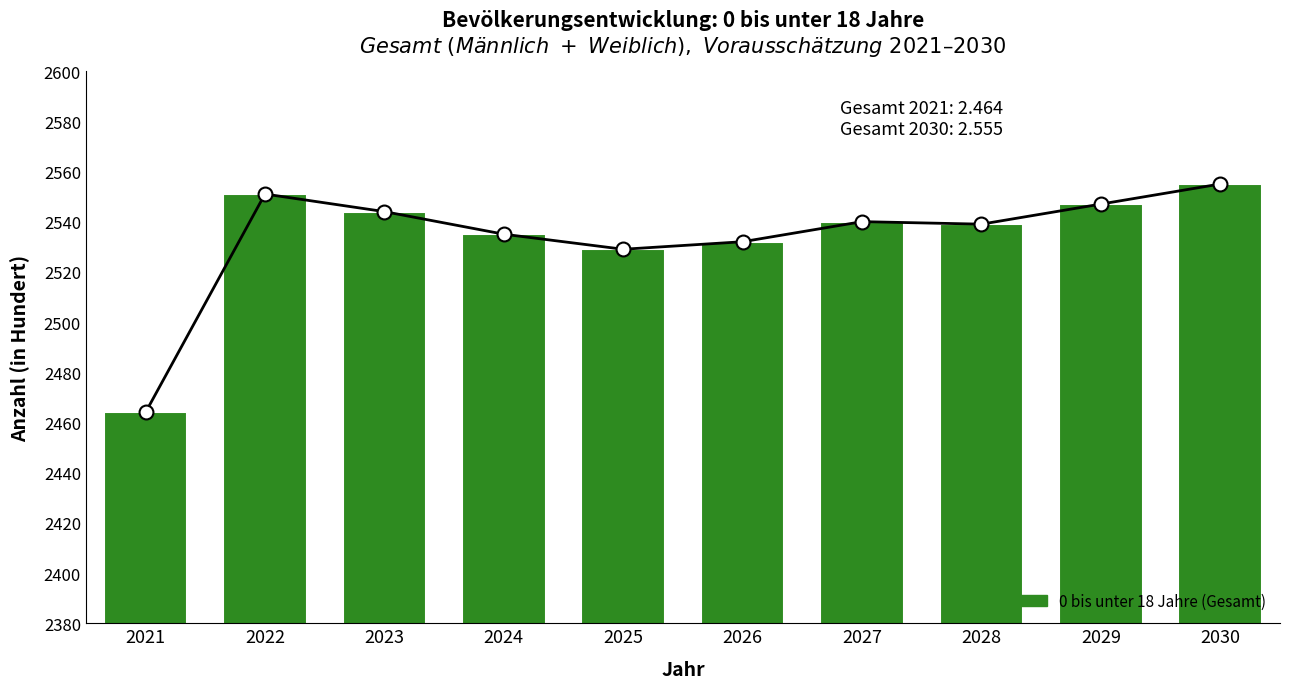

What is the difference between the maximum and minimum values?

91